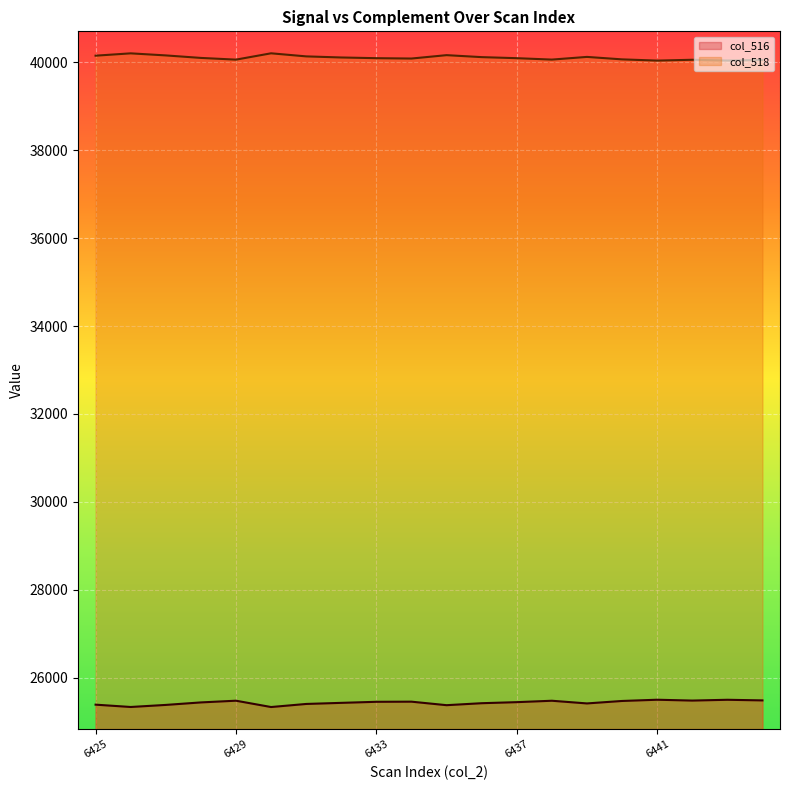

What are all the series names shown in the legend?

col_516, col_518